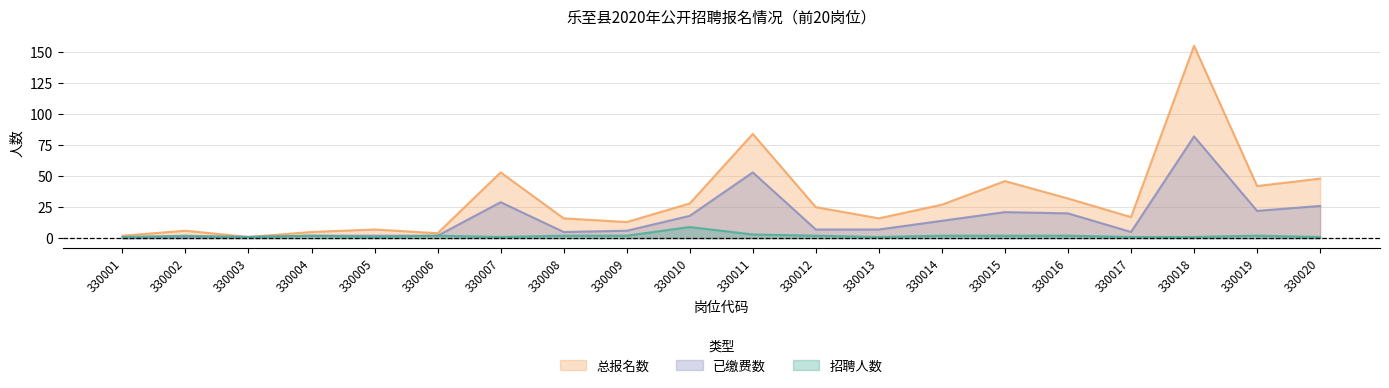

What is the value of the 招聘人数 point at the 9th from the left?

2